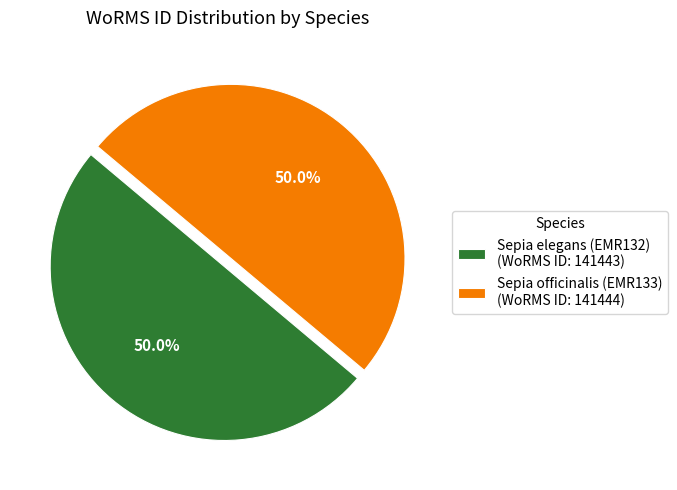

How many slices are in this pie chart?

2